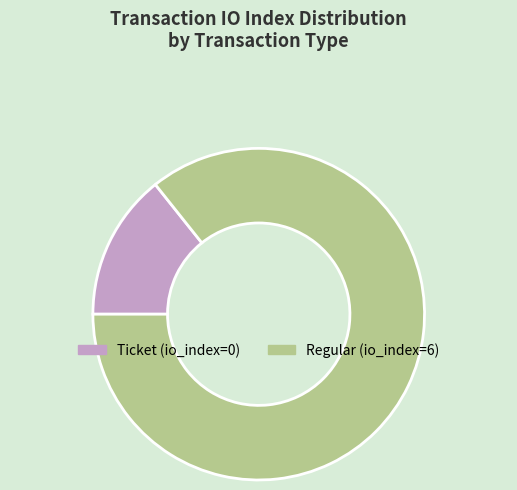

How many segments does this pie chart have?

2